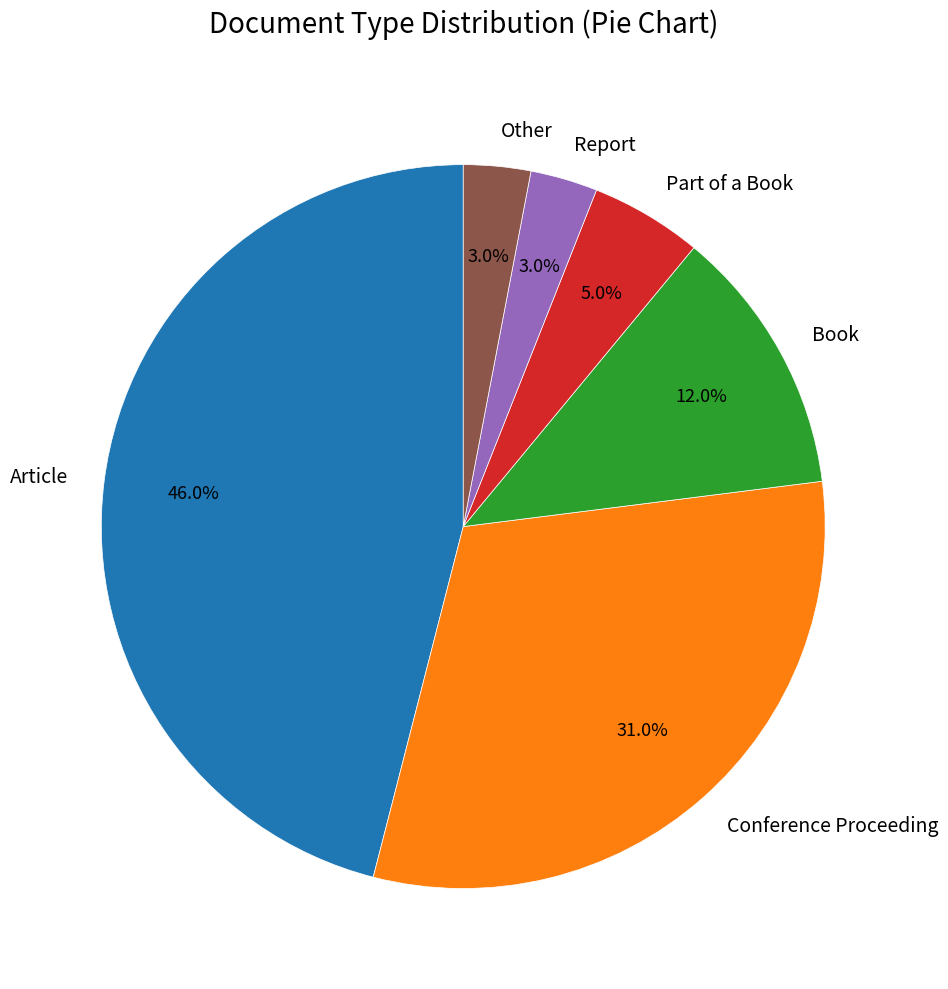

How many slices are in this pie chart?

6